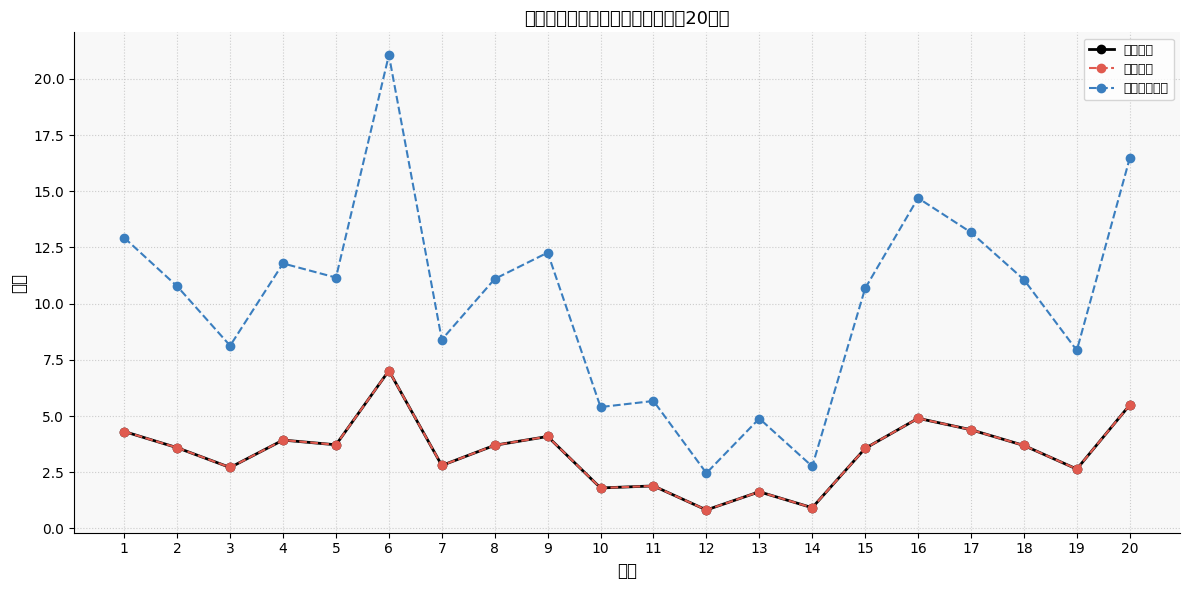

True or false: 农户自缴保费 and 晚稻面积 intersect in this chart.

False